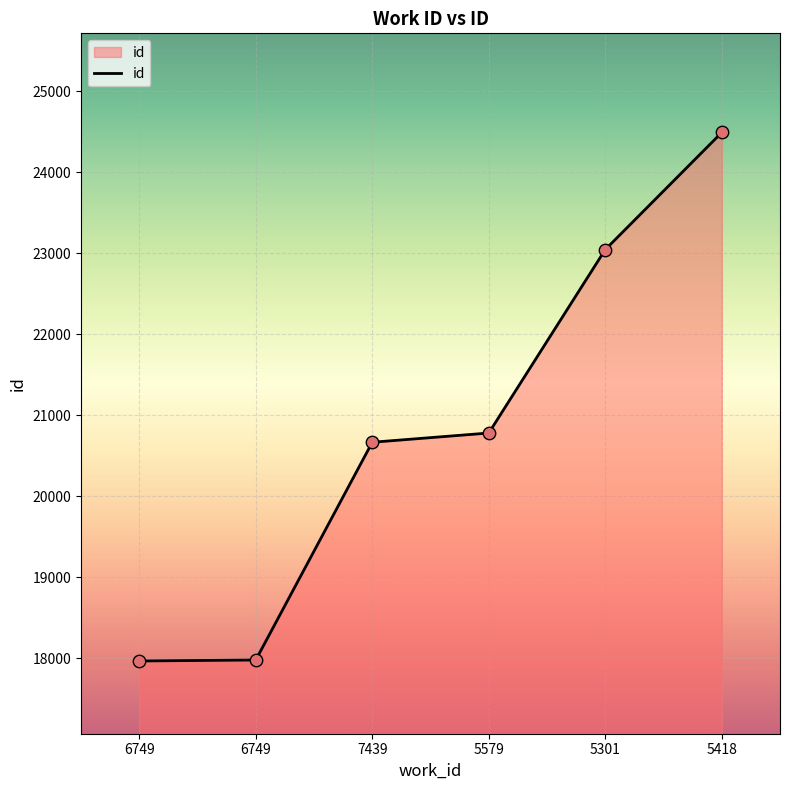

What is the change in value from 6749 to 7439?

+2689